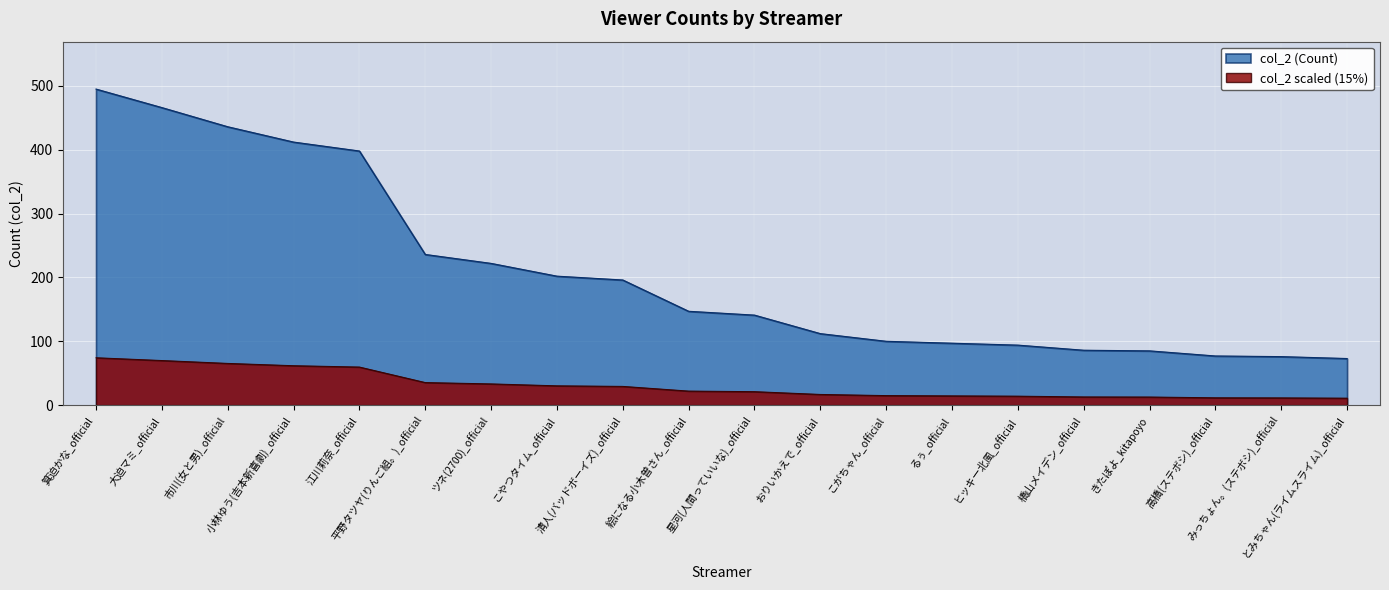

Which label corresponds to the smallest value in the chart?

とみちゃん(ライムスライム)_official